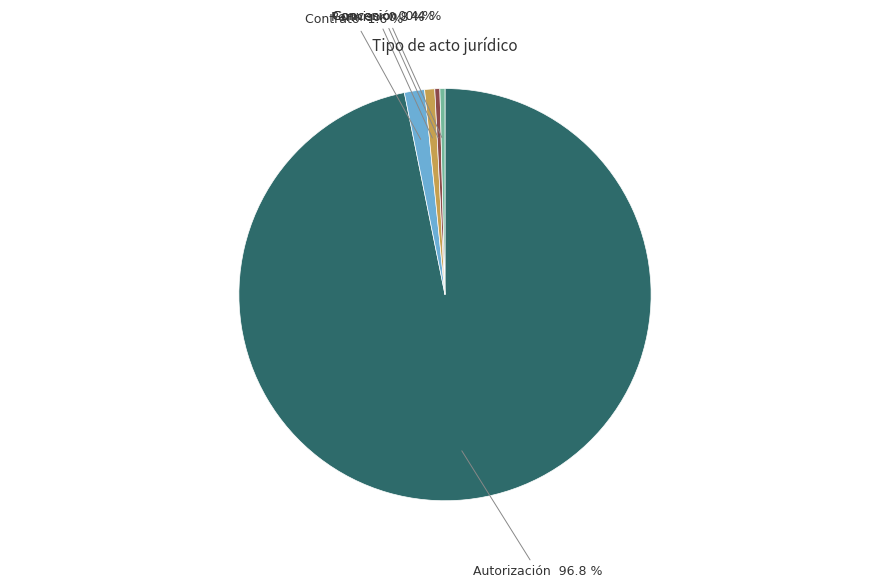

Is there a majority slice in this chart?

Yes